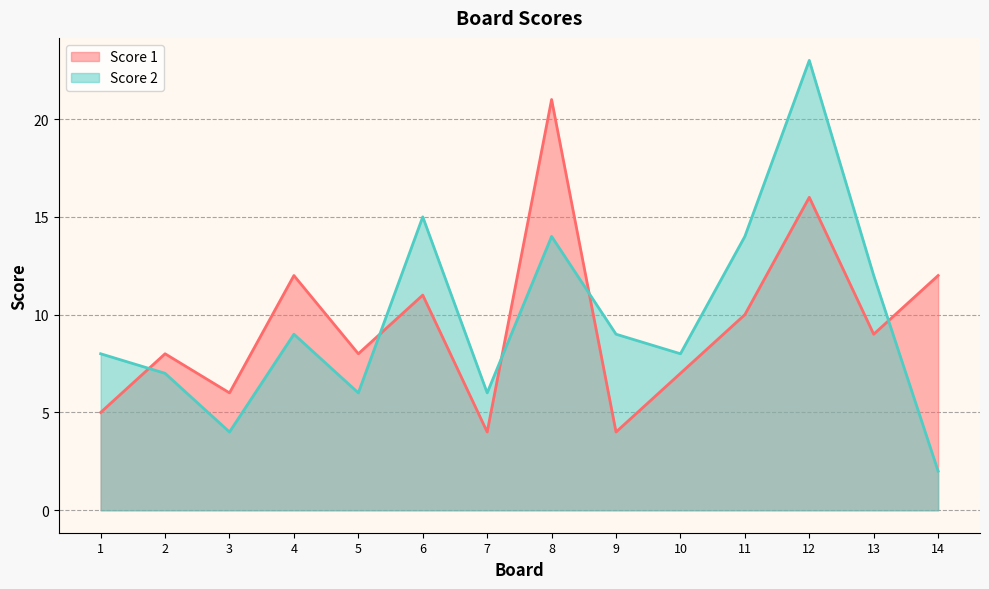

What is the difference between the maximum and second lowest values in the Score 2 series?

19